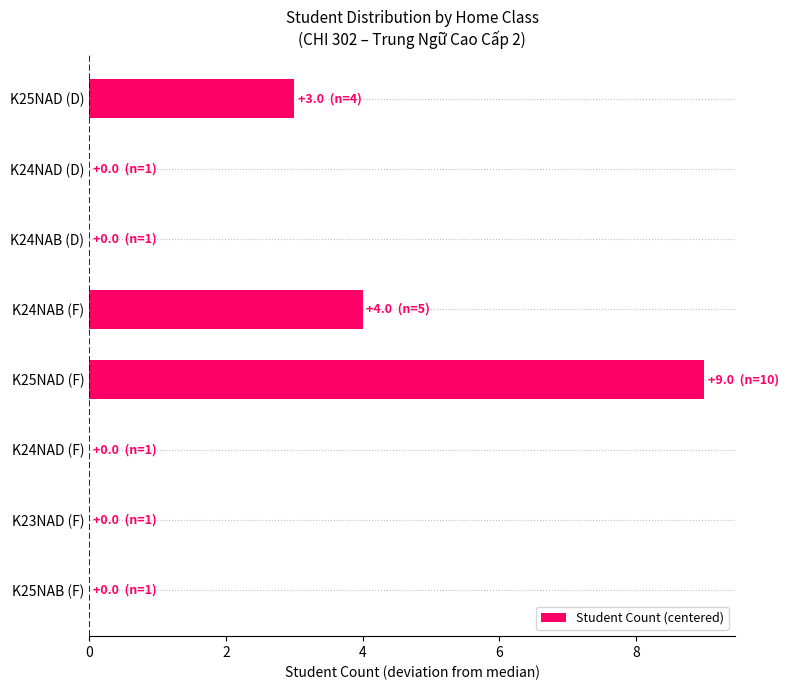

What is the greatest value displayed?

9